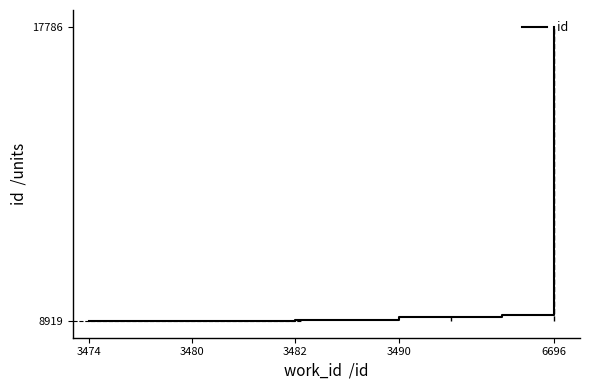

What is the smallest value displayed?

8919